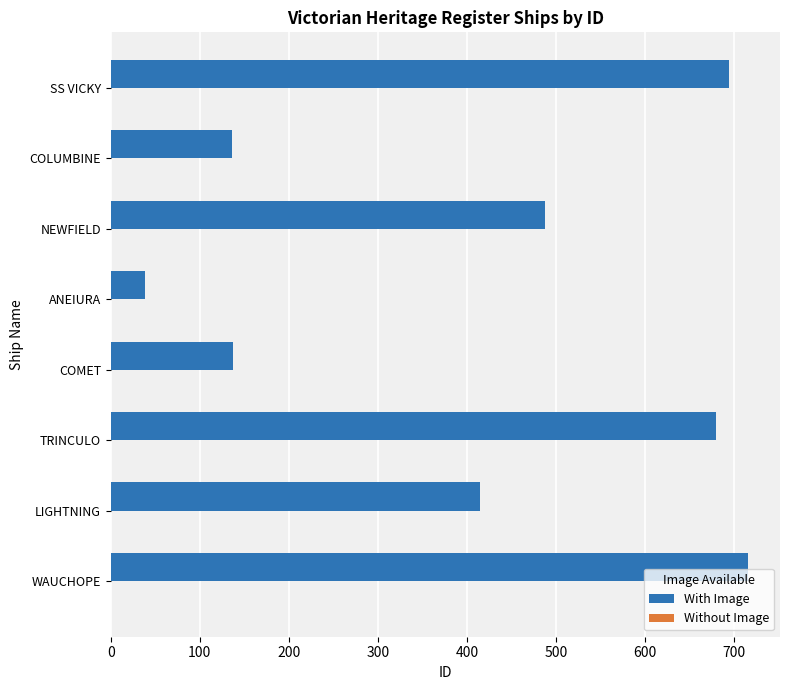

What is the greatest value displayed?

716